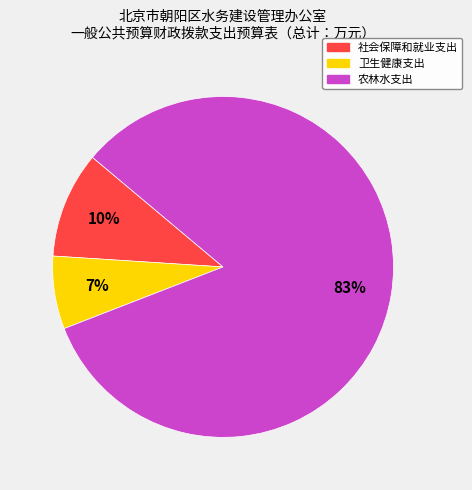

To the nearest percent, what percentage of the pie is 社会保障和就业支出?

10%